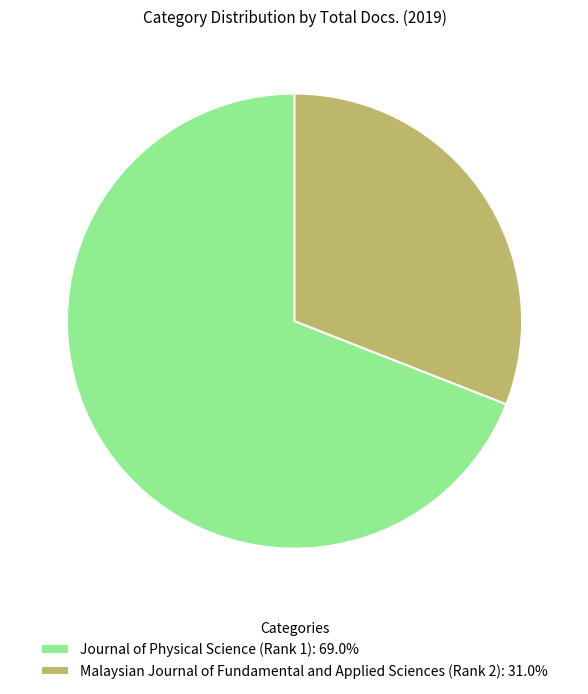

How many segments does this pie chart have?

2